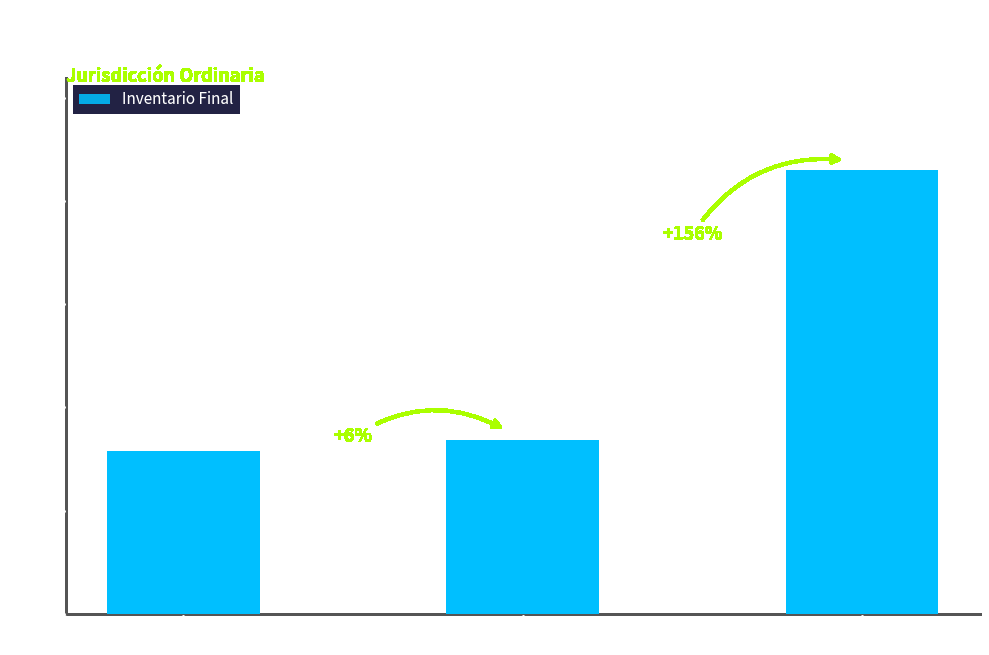

At which label is the value closest to 147?

Bogotá